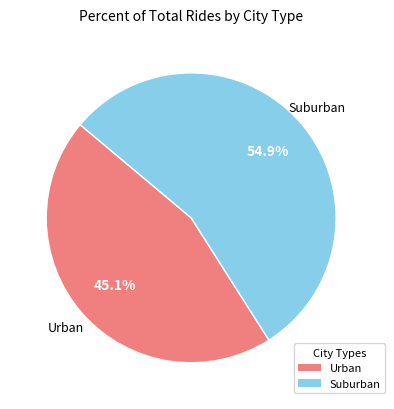

Is there a majority slice in this chart?

Yes